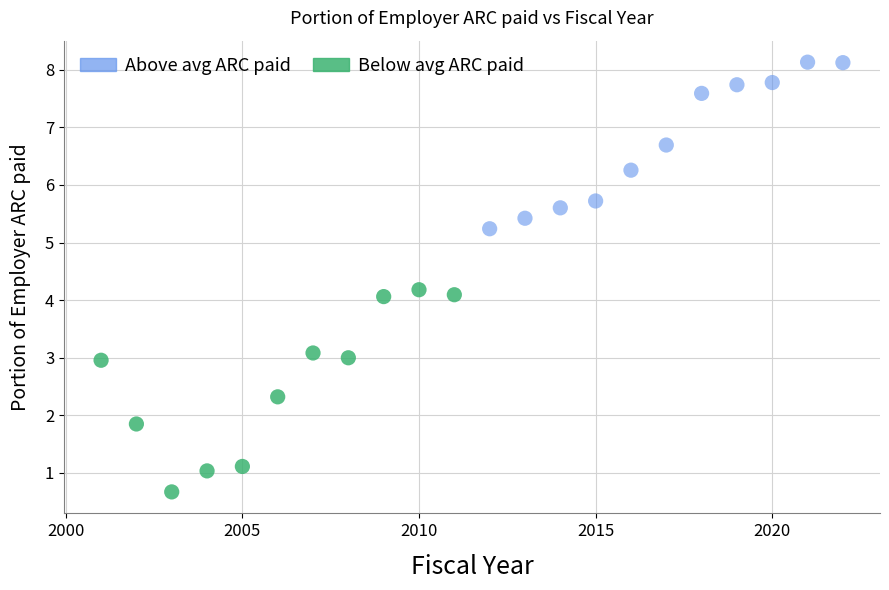

Which series reaches the minimum Y coordinate?

Below avg ARC paid